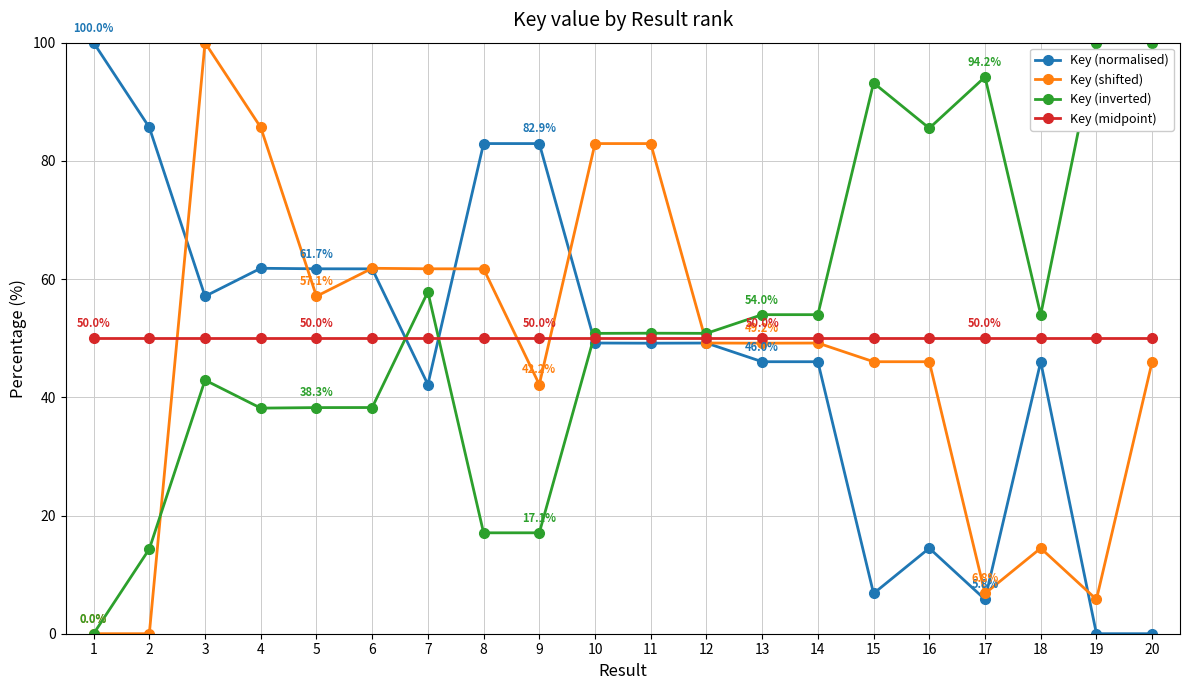

Count the number of data series in this chart.

4